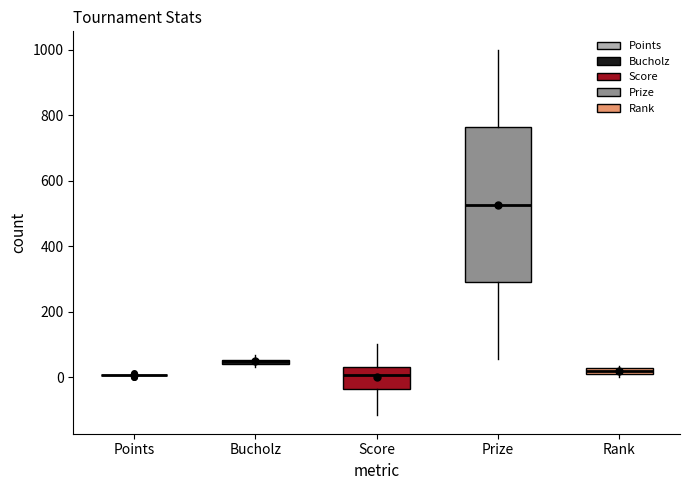

Which box is the tallest, from its lower edge to its upper edge?

Prize